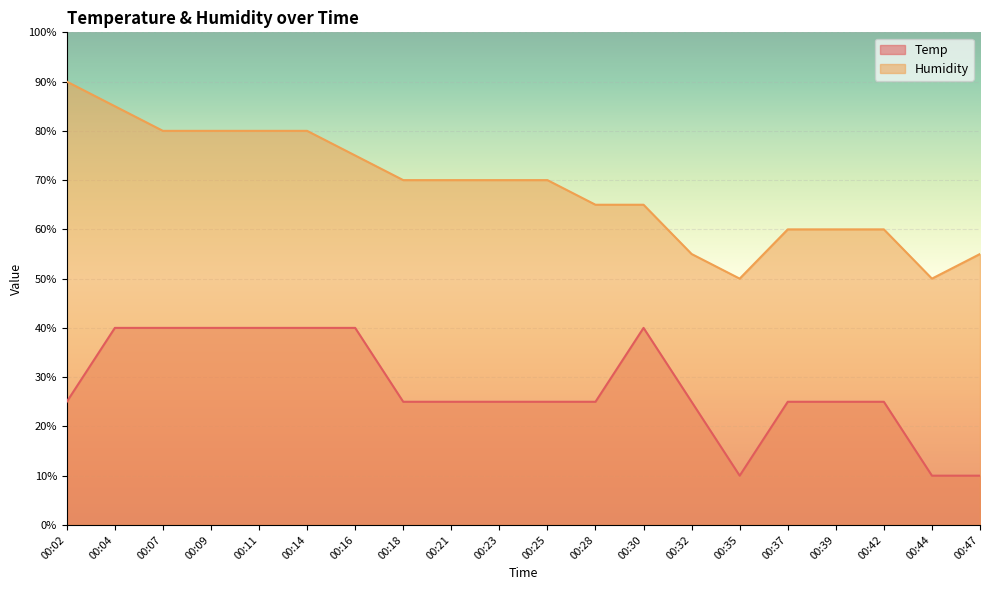

At 00:47, list the series in order from largest to smallest.

Humidity, Temp